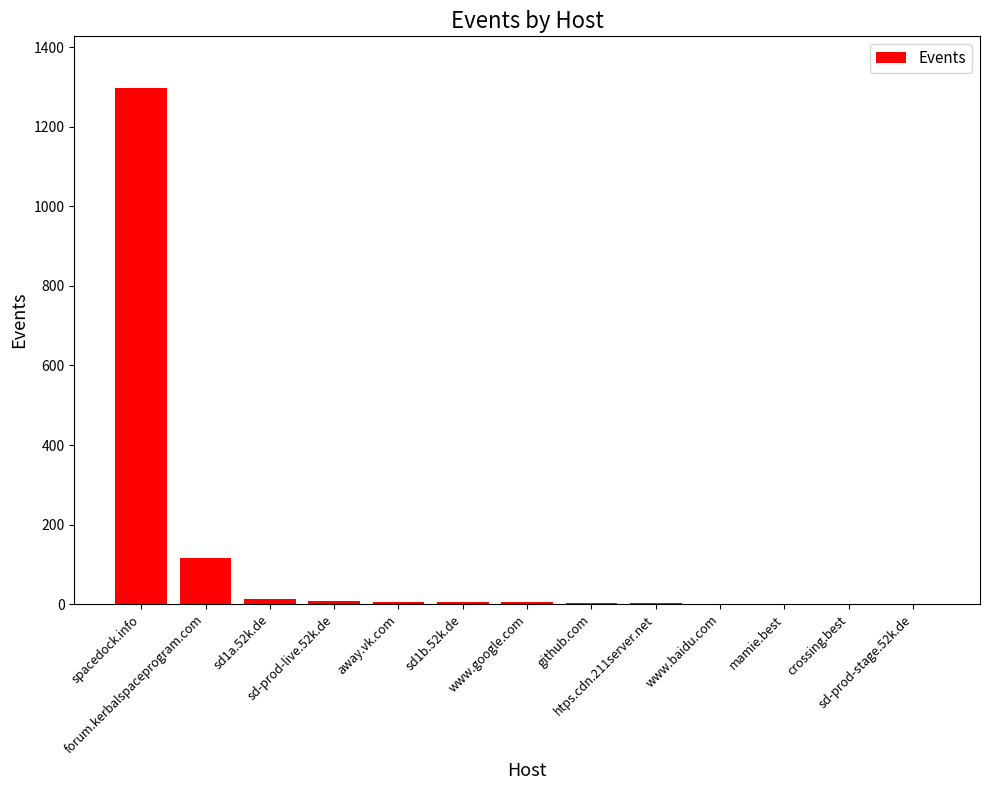

How many distinct data groups are displayed?

1